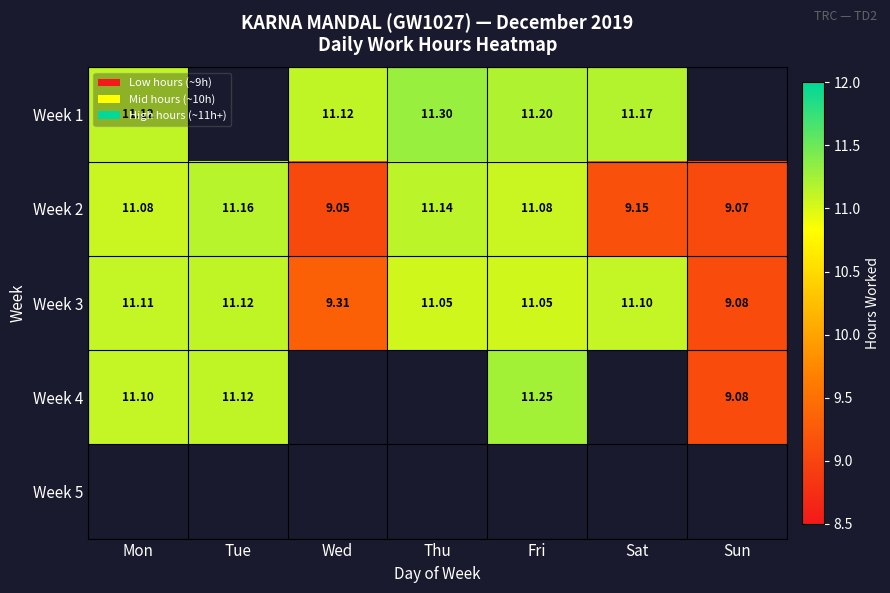

What is the spread (max minus min) of values at Wed?

2.1